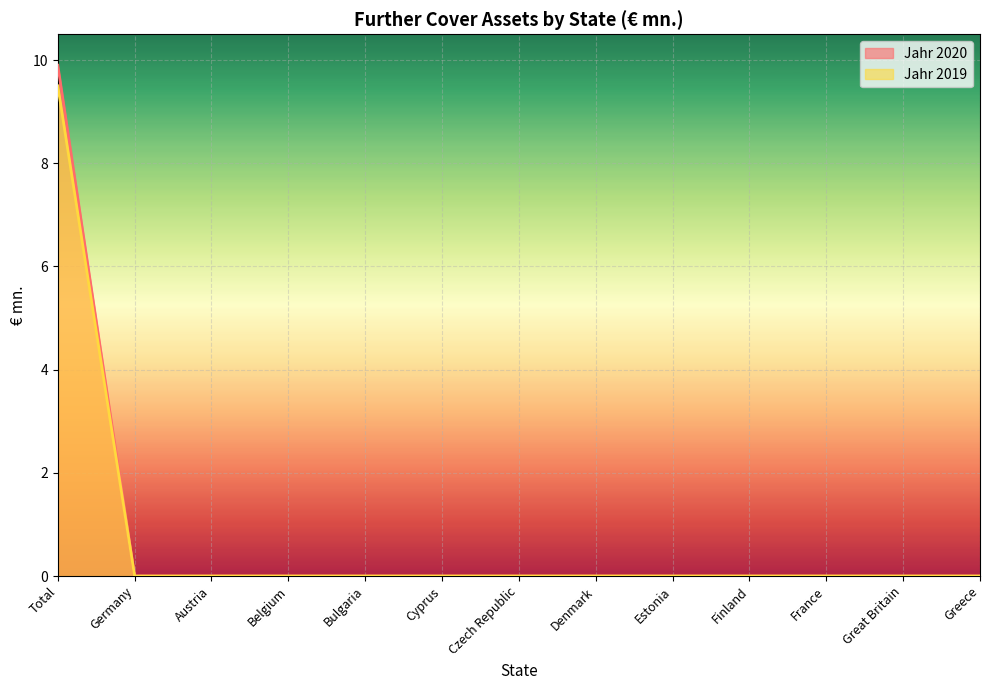

At how many categories does at least one series exceed 7?

1